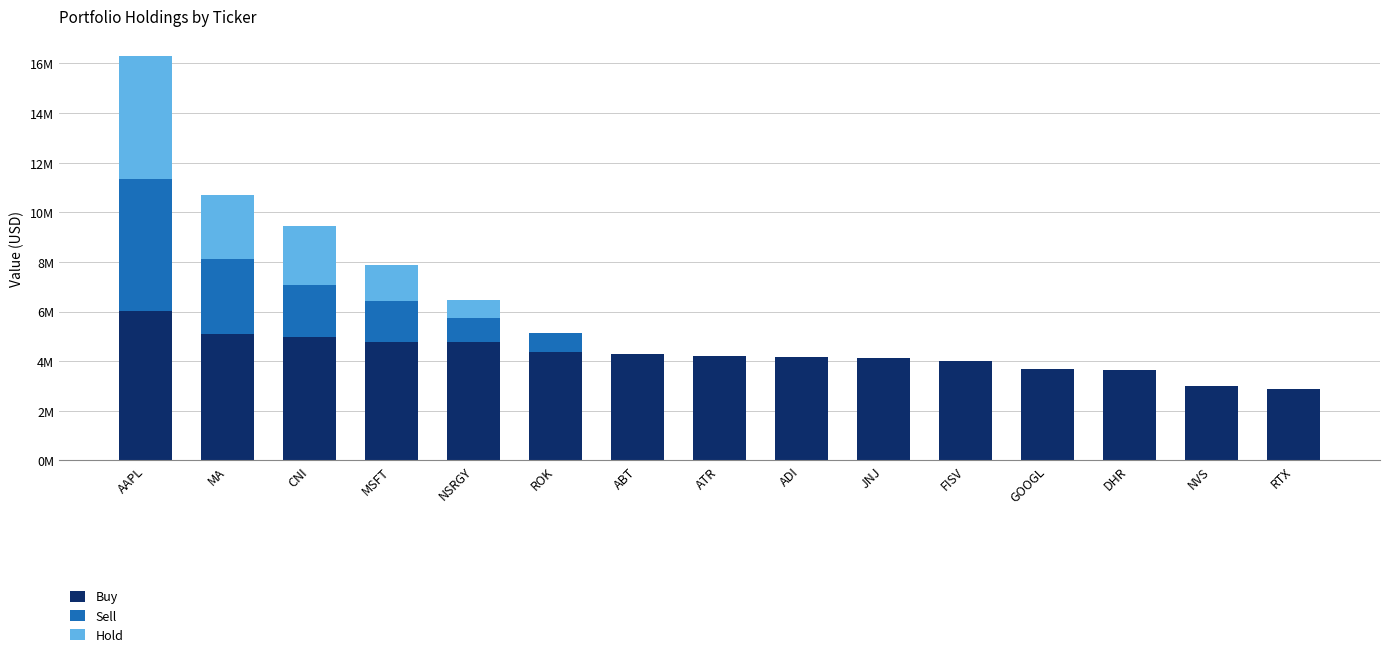

Rank the series by their maximum value, from lowest to highest.

Hold, Sell, Buy